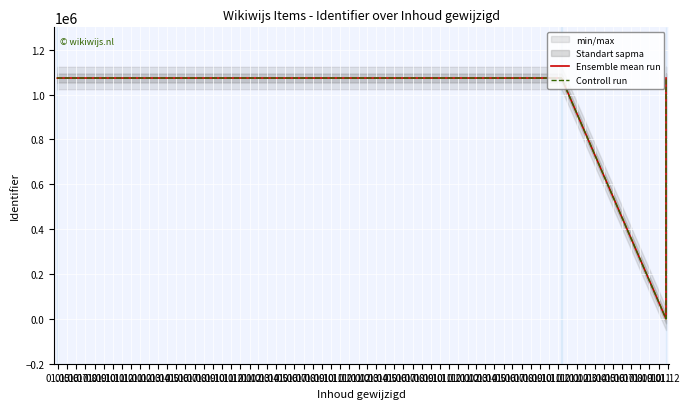

Which category has the highest value across all series?

01.11